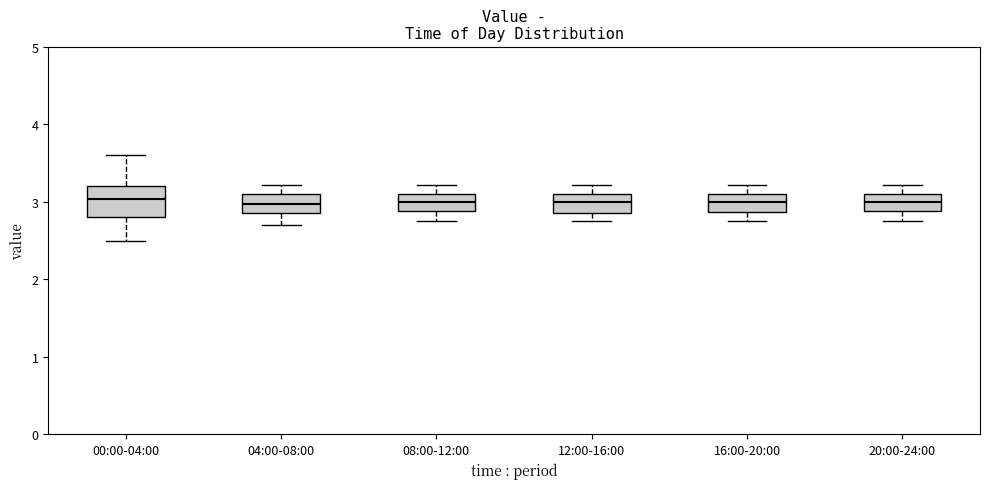

Reading left to right, read every box against the y-axis: the position of its median line, the range the box covers, and the ends of its whiskers. The values are not printed on the chart, so give them approximately, as read against the axis.

00:00-04:00: median 3.0, box 2.8 to 3.2, whiskers 2.5 to 3.6
04:00-08:00: median 3.0, box 2.9 to 3.1, whiskers 2.7 to 3.2
08:00-12:00: median 3.0, box 2.9 to 3.1, whiskers 2.8 to 3.2
12:00-16:00: median 3.0, box 2.9 to 3.1, whiskers 2.8 to 3.2
16:00-20:00: median 3.0, box 2.9 to 3.1, whiskers 2.8 to 3.2
20:00-24:00: median 3.0, box 2.9 to 3.1, whiskers 2.8 to 3.2